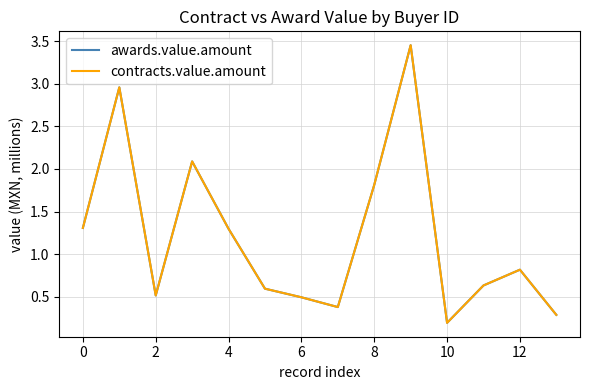

Does the chart display data point markers on the line(s)?

No